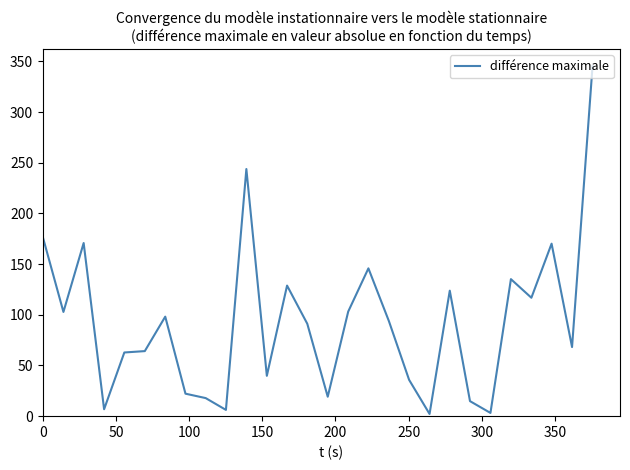

What is the difference between the maximum and minimum values?

343.0